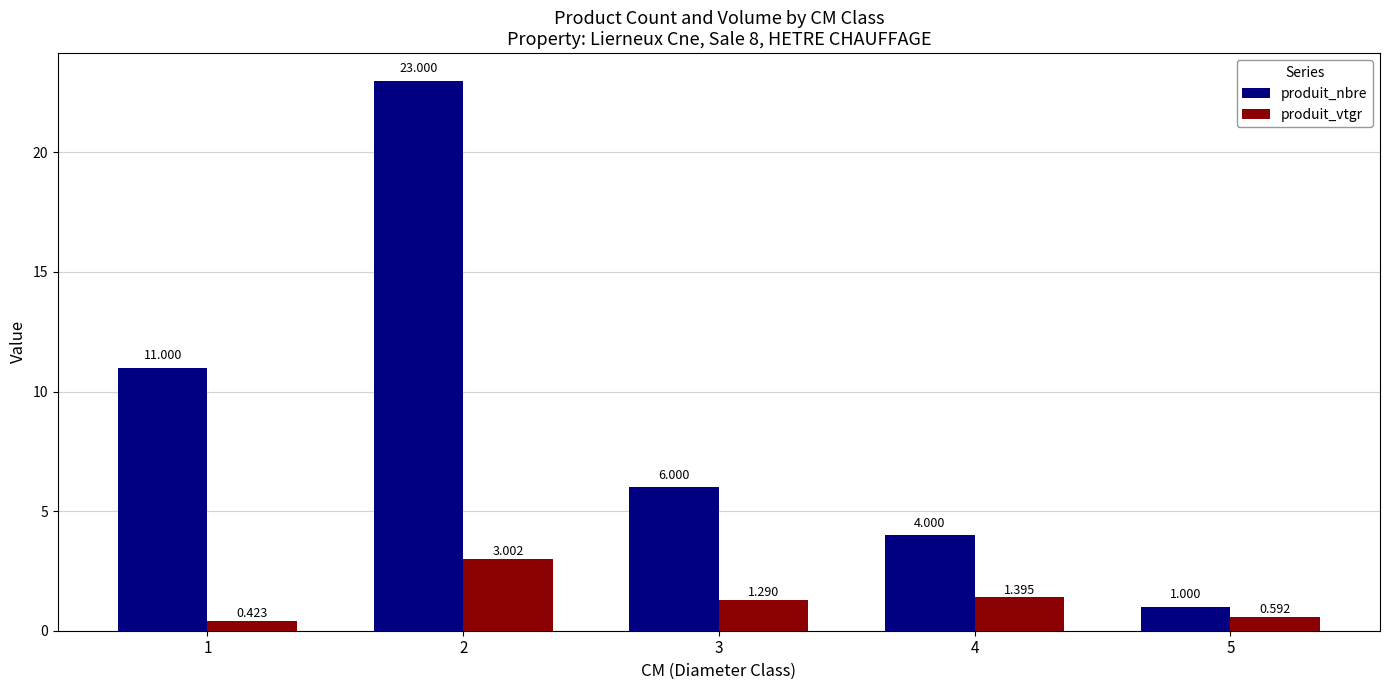

How many distinct data groups are displayed?

2